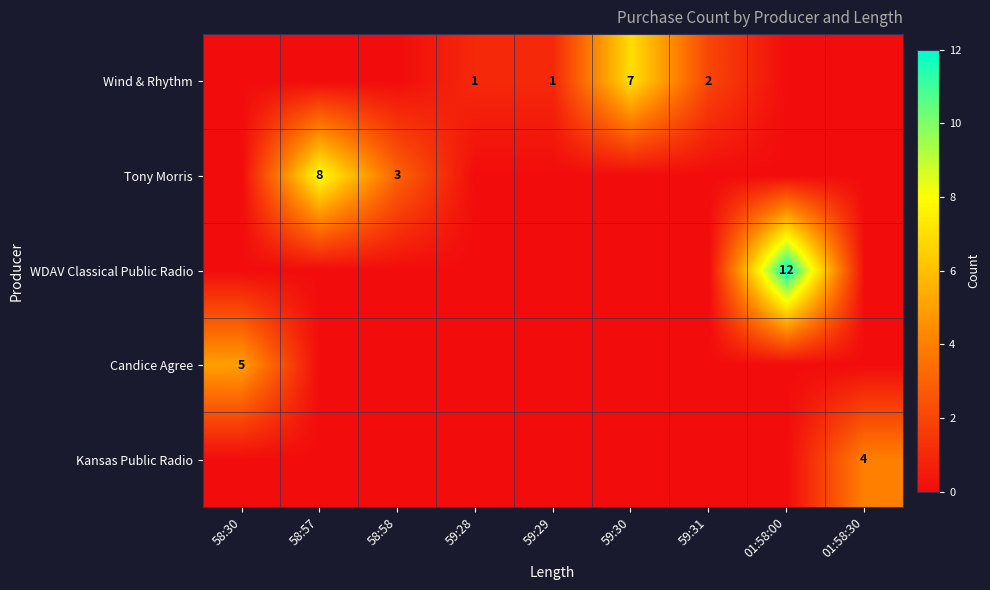

Is it true that WDAV Classical Public Radio equals 12 at 01:58:00?

True